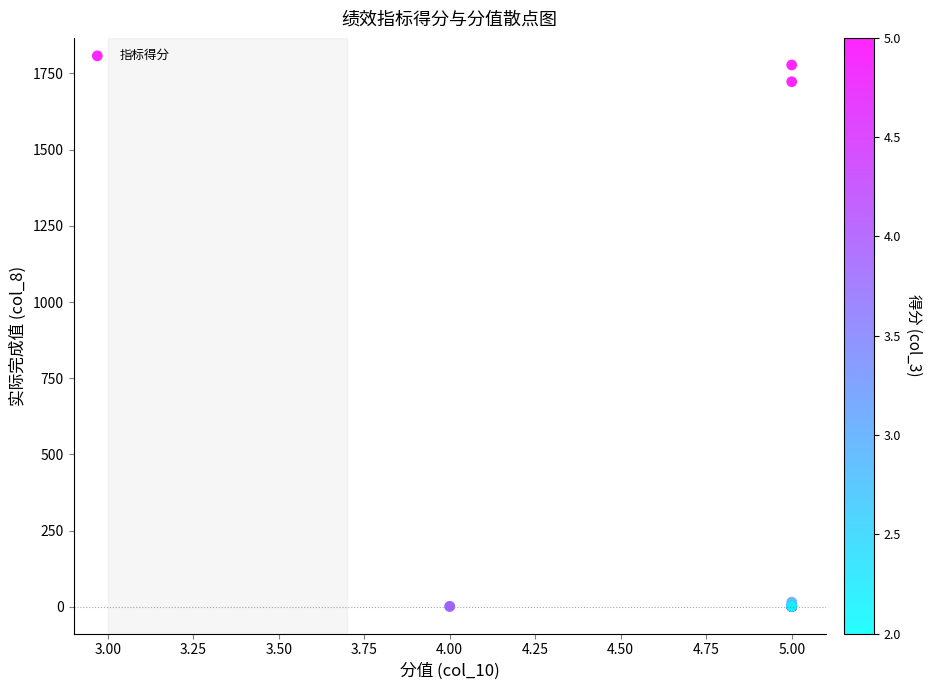

What Y value in the scatter plot is closest to 889?

1723.0